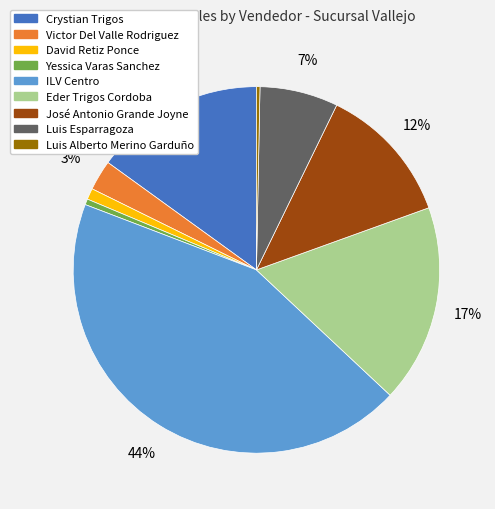

Is there a majority slice in this chart?

No